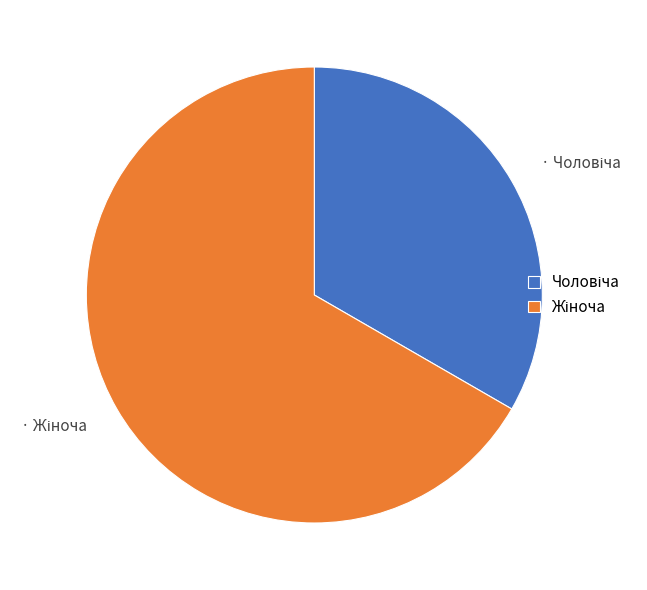

Is there a majority slice in this chart?

Yes